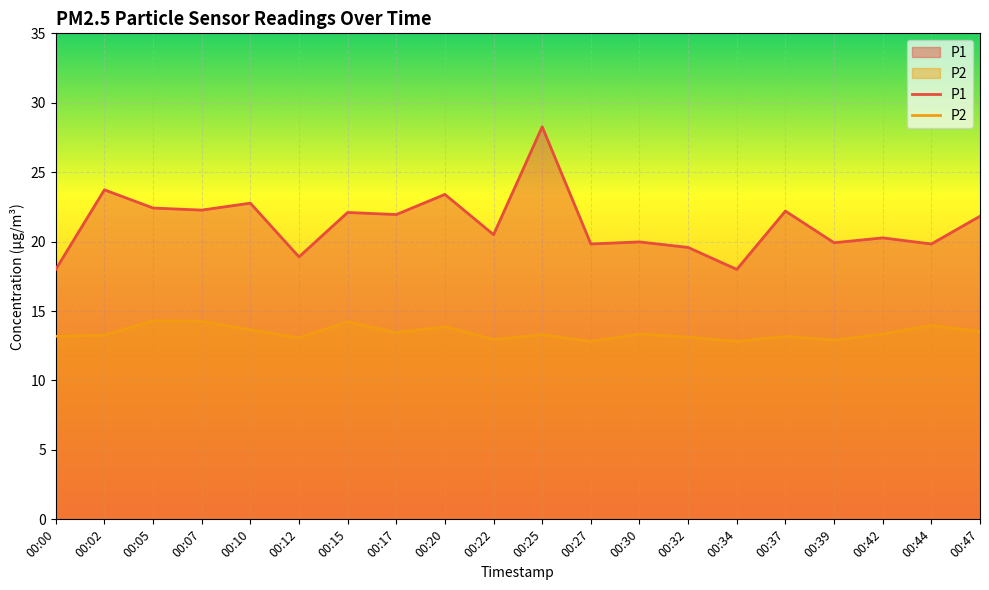

What is the difference between the P2 values at 00:15 and 00:44?

0.2